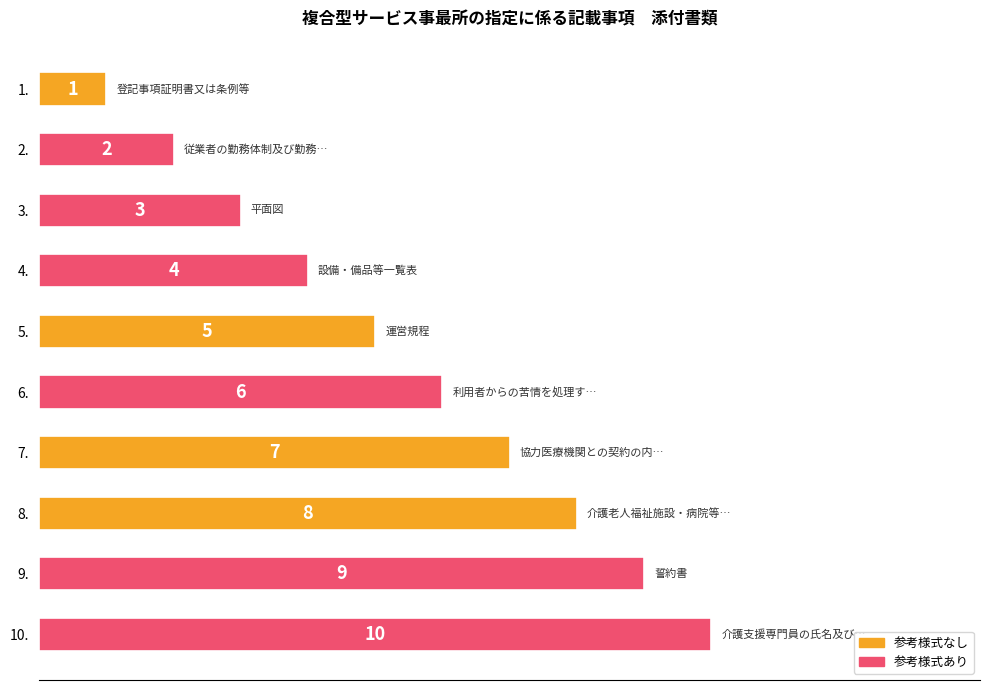

What is the greatest value displayed?

10